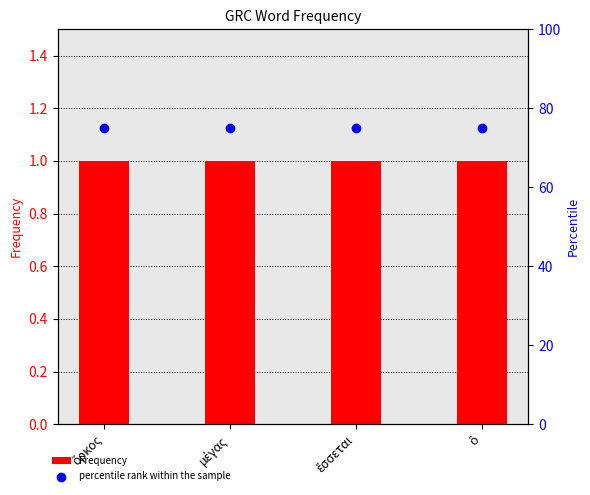

Which series reaches the minimum Y coordinate?

Frequency